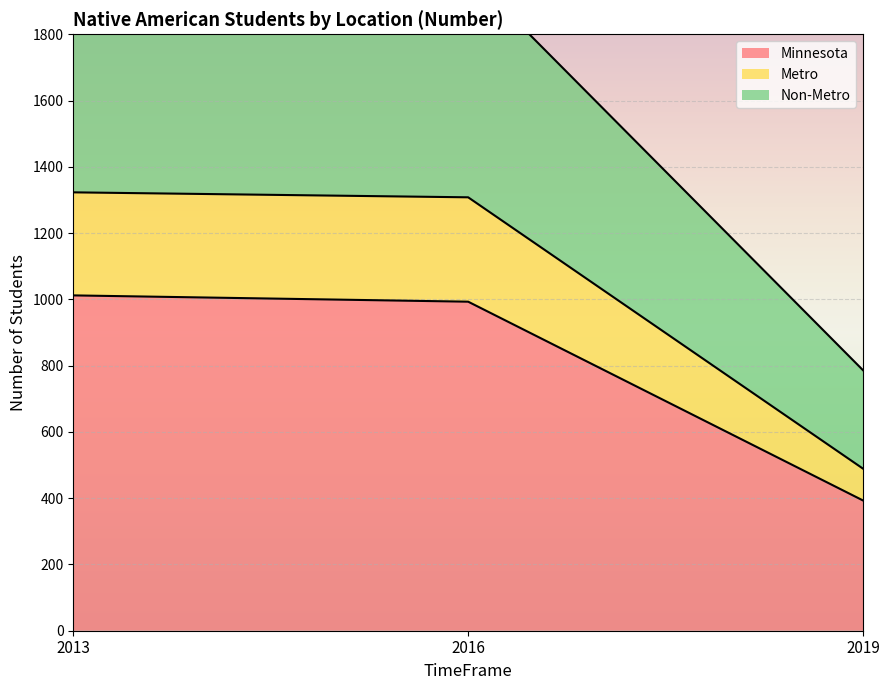

The value of Metro at 2016 is 2072. True or false?

False